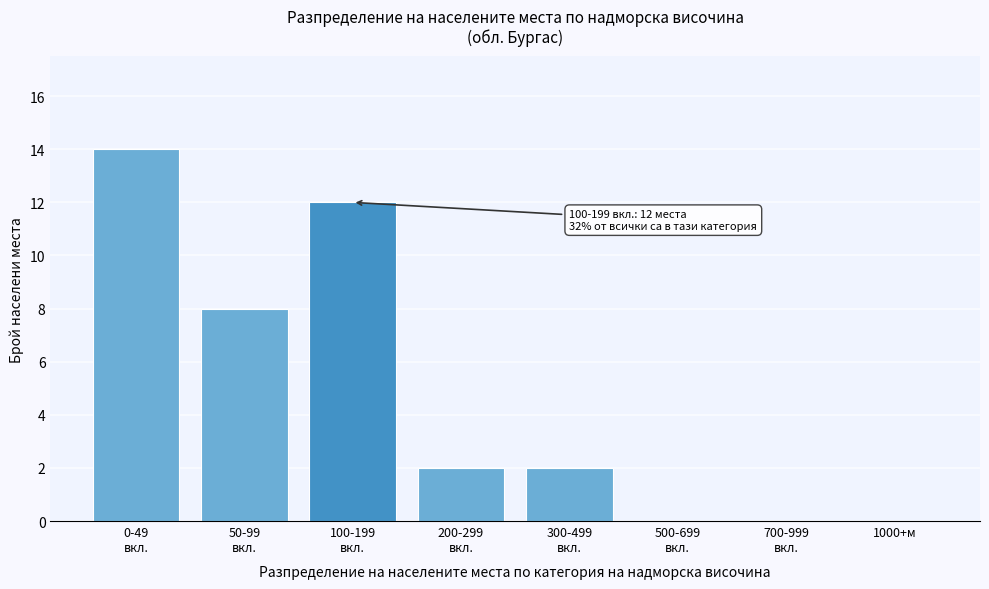

The value at 1000+м is 5. True or false?

False